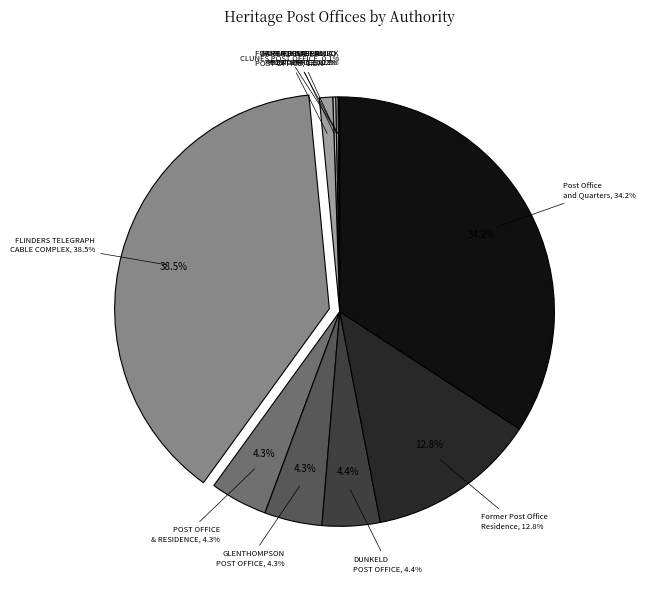

How many slices are in this pie chart?

11